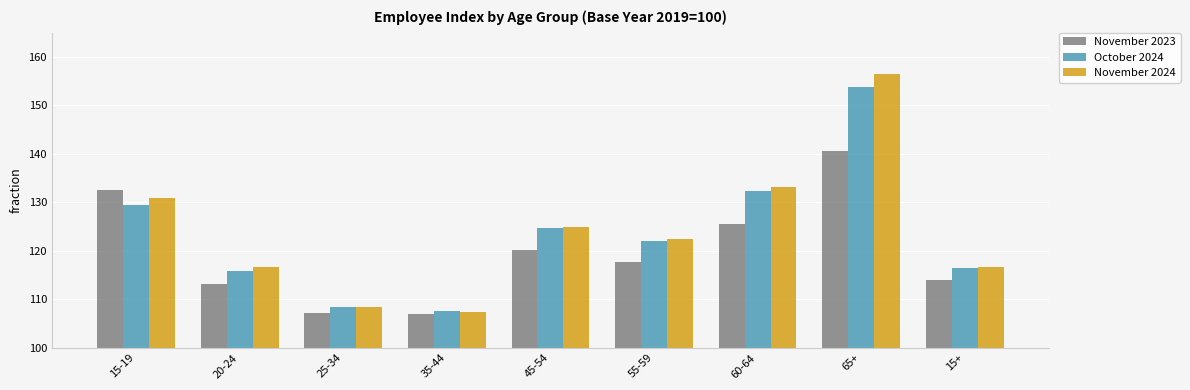

What is the maximum value for October 2024?

153.9